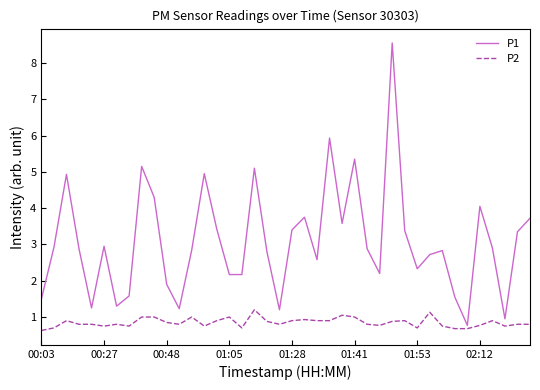

True or false: P1 and P2 cross at least once.

False